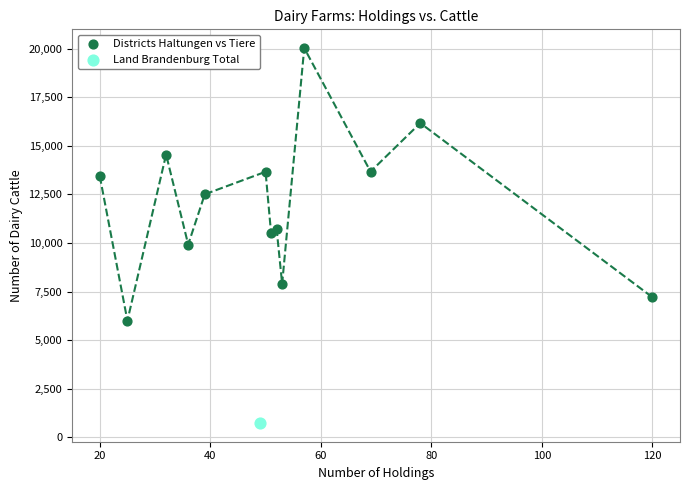

What are all the series names shown in the legend?

Districts Haltungen vs Tiere, Land Brandenburg Total